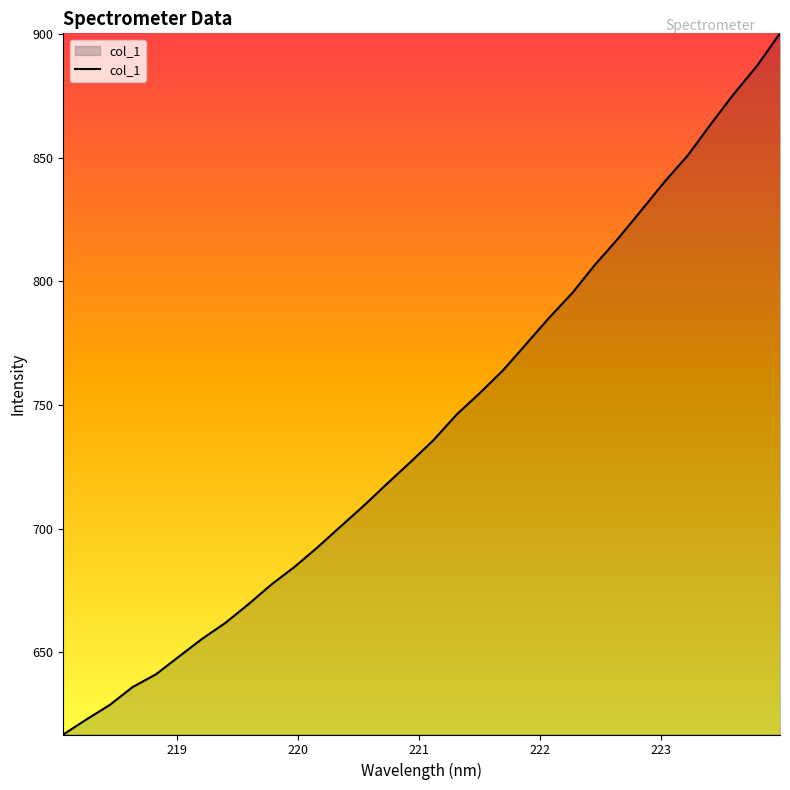

Does the chart display data point markers on the line(s)?

No